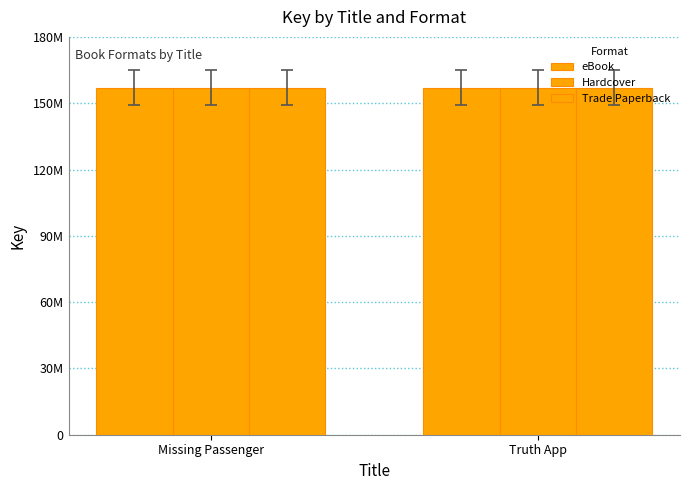

Does the chart contain stacked bars?

No